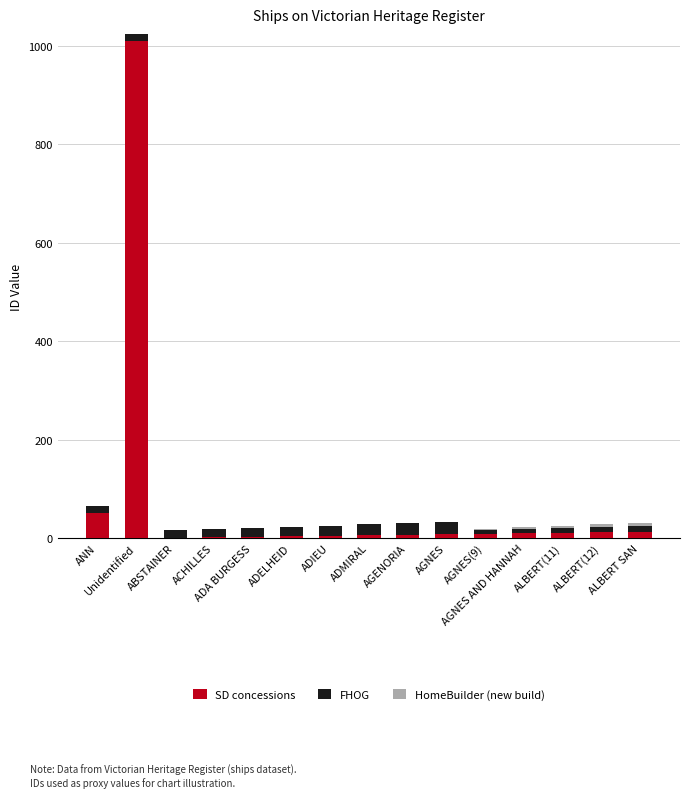

What is the sum of all SD concessions values?

1151